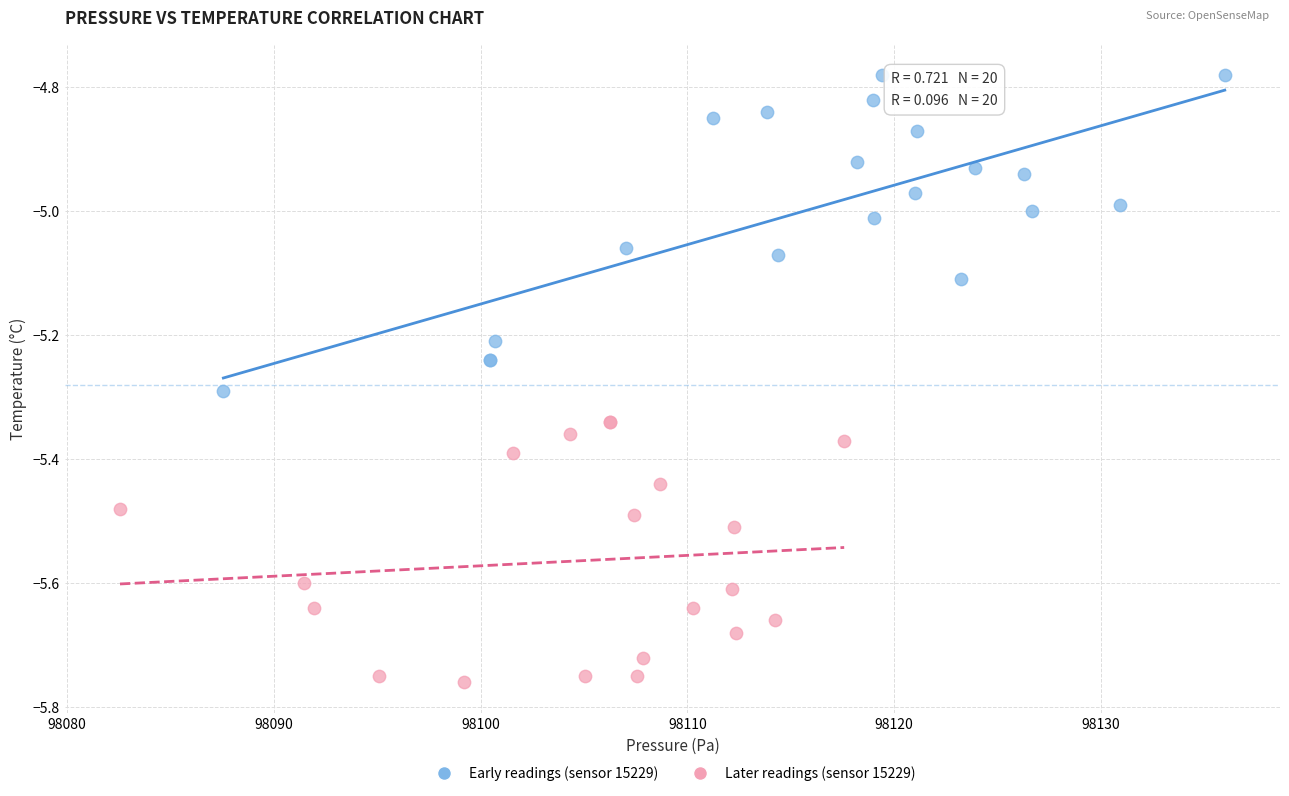

Which series reaches the minimum Y coordinate?

Later readings (sensor 15229)